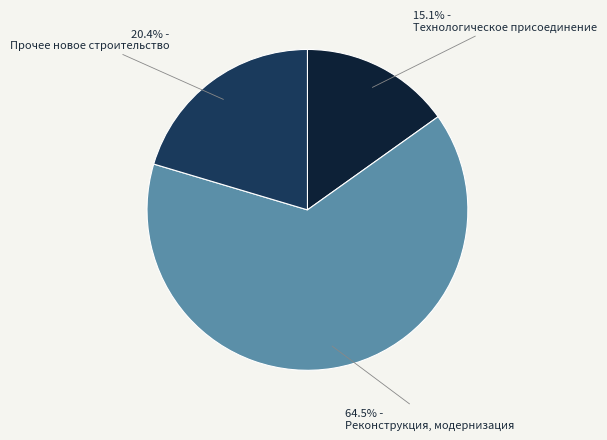

Which slice represents more than half of the pie?

64.5% - Реконструкция, модернизация